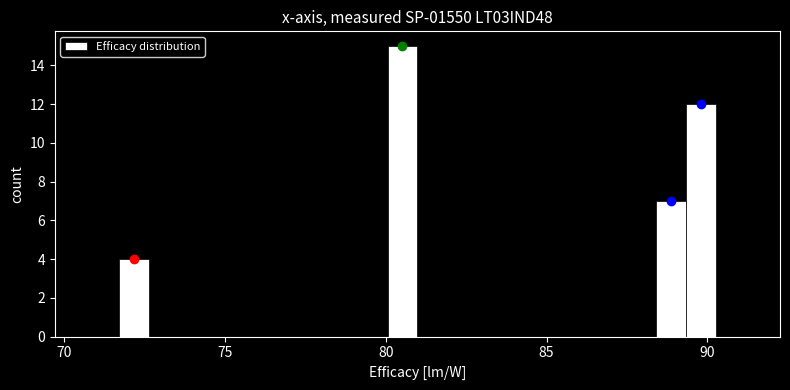

Read against the x-axis, roughly where is the centre of the tallest bar?

80.5